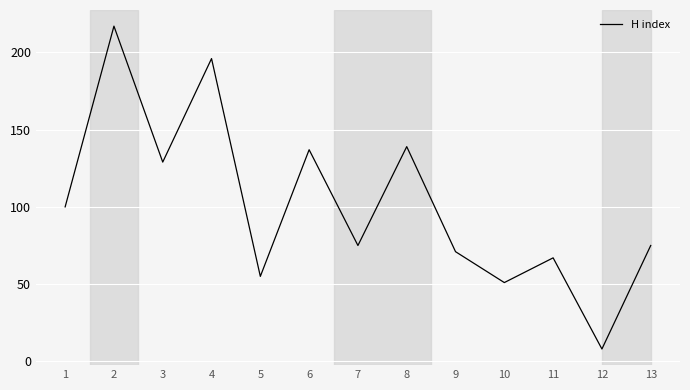

Reading left to right, transcribe all the data shown in this chart.

100	217	129	196	55	137	75	139	71	51	67	8	75